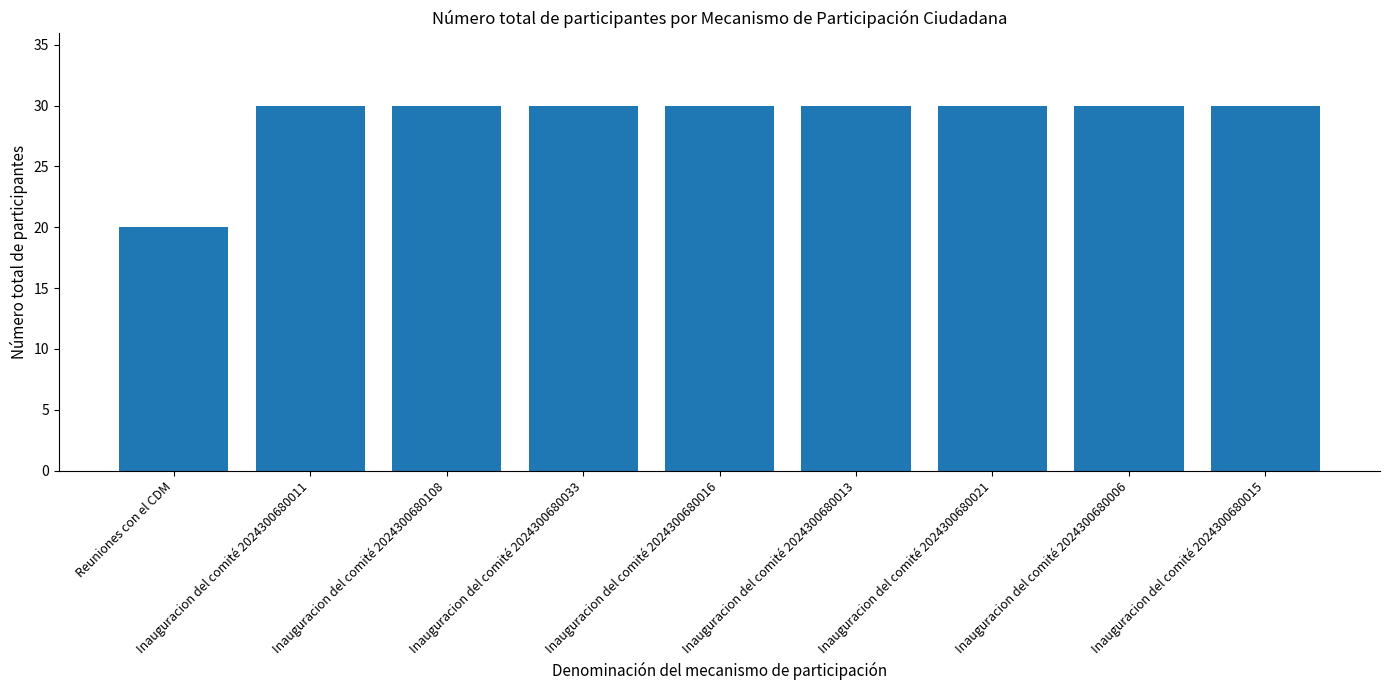

The value at Inauguracion del comité 2024300680015 is 30. True or false?

True